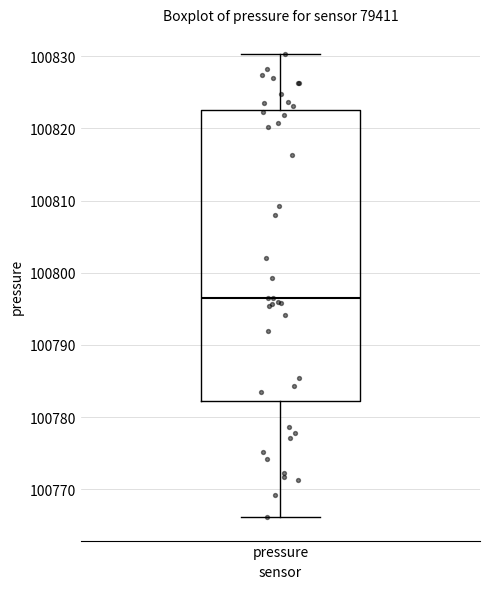

Read this box plot against the y-axis: the position of the median line, the range covered by the box, and the ends of both whiskers. The values are not printed on the chart, so give them approximately, as read against the axis.

median 100797, box 100782 to 100822, whiskers 100766 to 100830